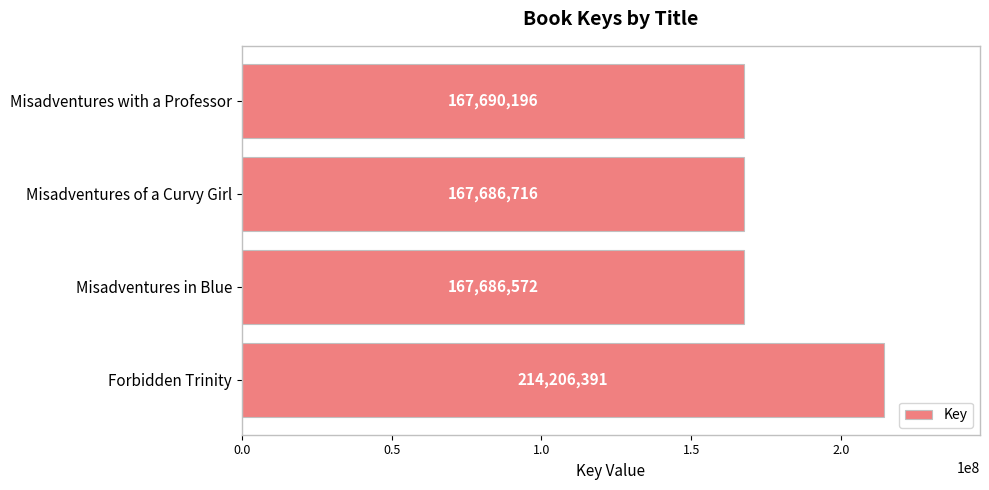

Is it true that the value at Forbidden Trinity is 214206391?

True